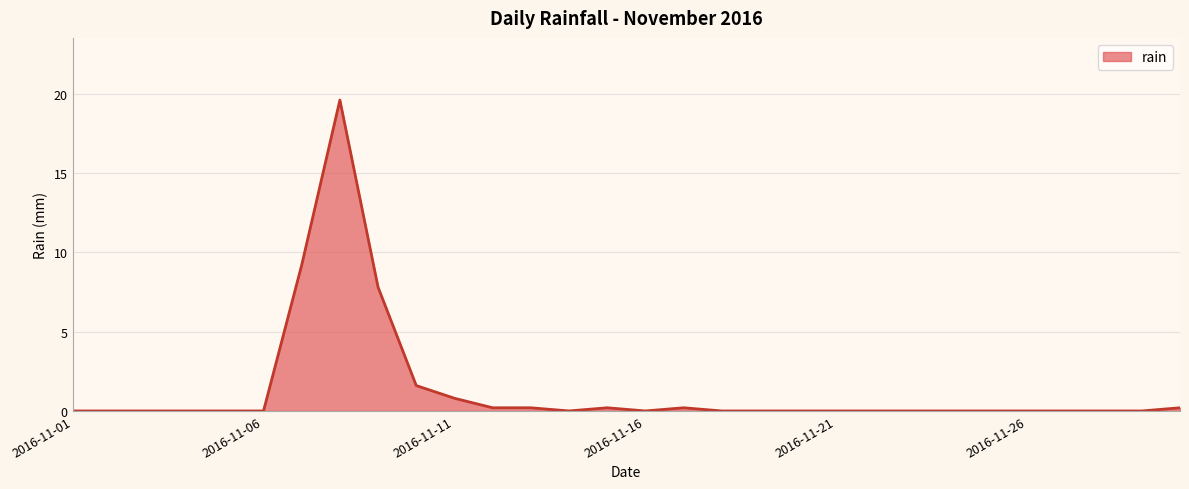

What is the difference between the maximum and minimum values?

19.6